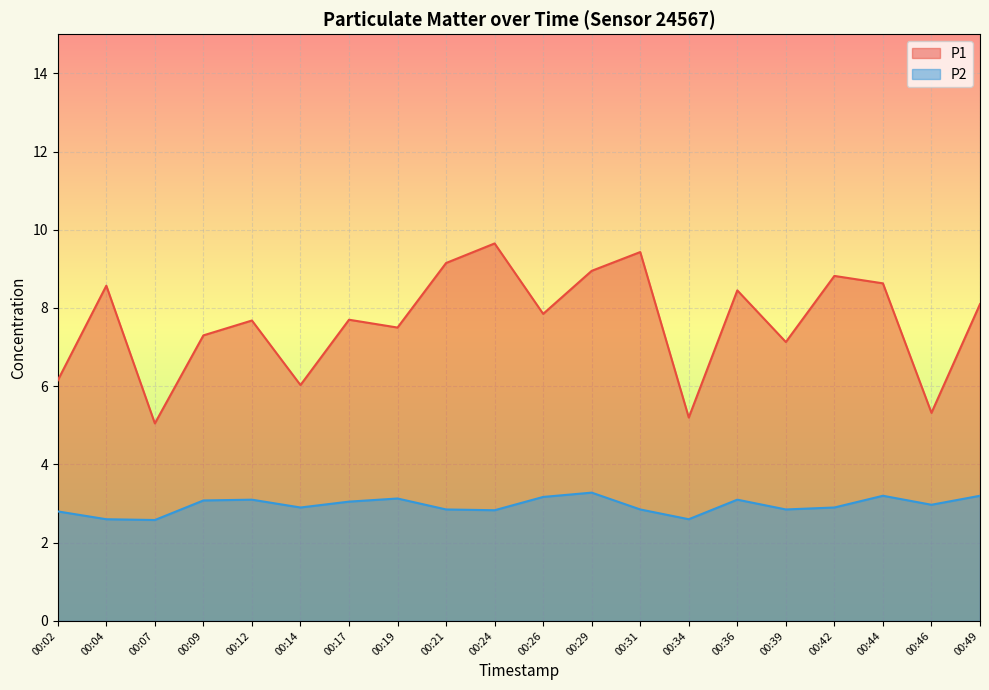

Reading left to right, list all the values displayed in this chart.

P1: 00:02=6.2	00:04=8.6	00:07=5.0	00:09=7.3	00:12=7.7	00:14=6.0	00:17=7.7	00:19=7.5	00:21=9.2	00:24=9.7	00:26=7.8	00:29=8.9	00:31=9.4	00:34=5.2	00:36=8.4	00:39=7.1	00:42=8.8	00:44=8.6	00:46=5.3	00:49=8.1
P2: 00:02=2.8	00:04=2.6	00:07=2.6	00:09=3.1	00:12=3.1	00:14=2.9	00:17=3.0	00:19=3.1	00:21=2.9	00:24=2.8	00:26=3.2	00:29=3.3	00:31=2.9	00:34=2.6	00:36=3.1	00:39=2.9	00:42=2.9	00:44=3.2	00:46=3.0	00:49=3.2